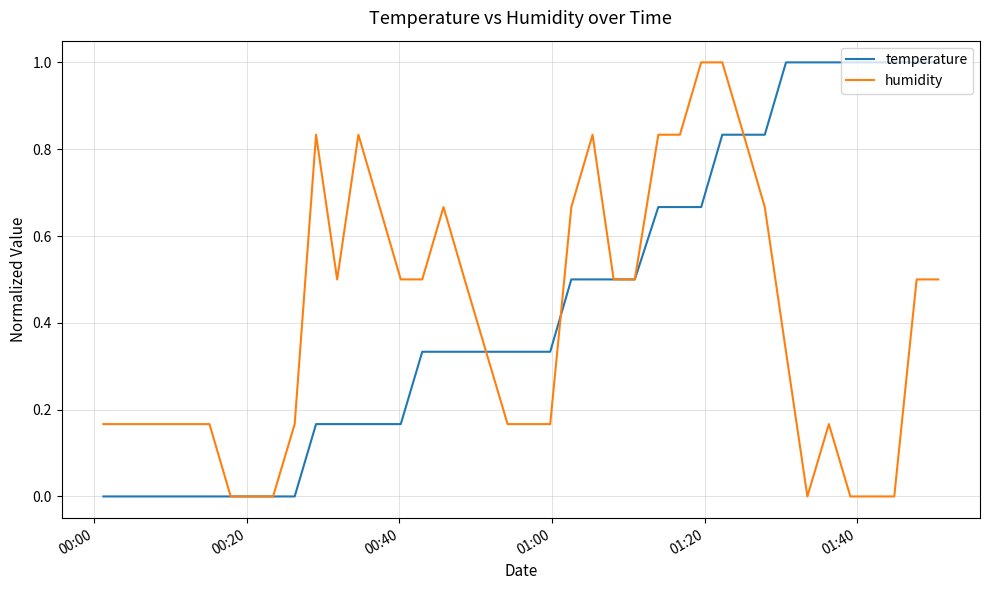

What is the maximum value for temperature?

1.0